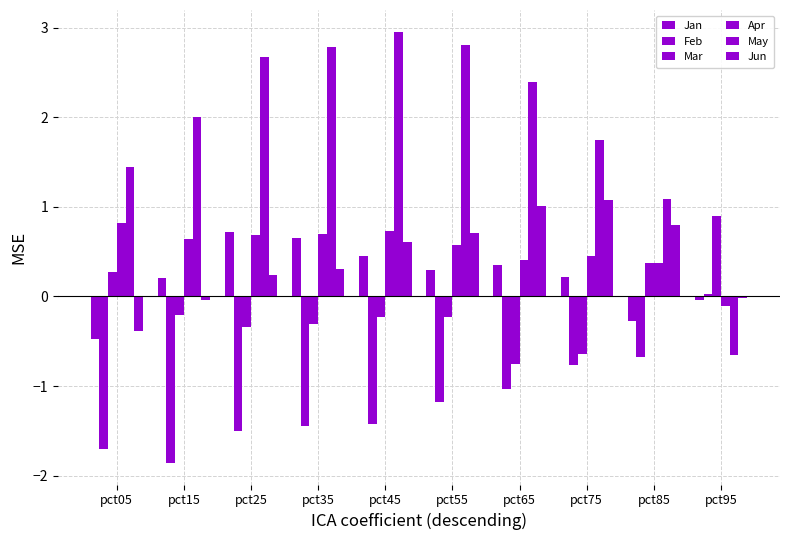

Which has a higher value, pct35 or pct95?

pct35